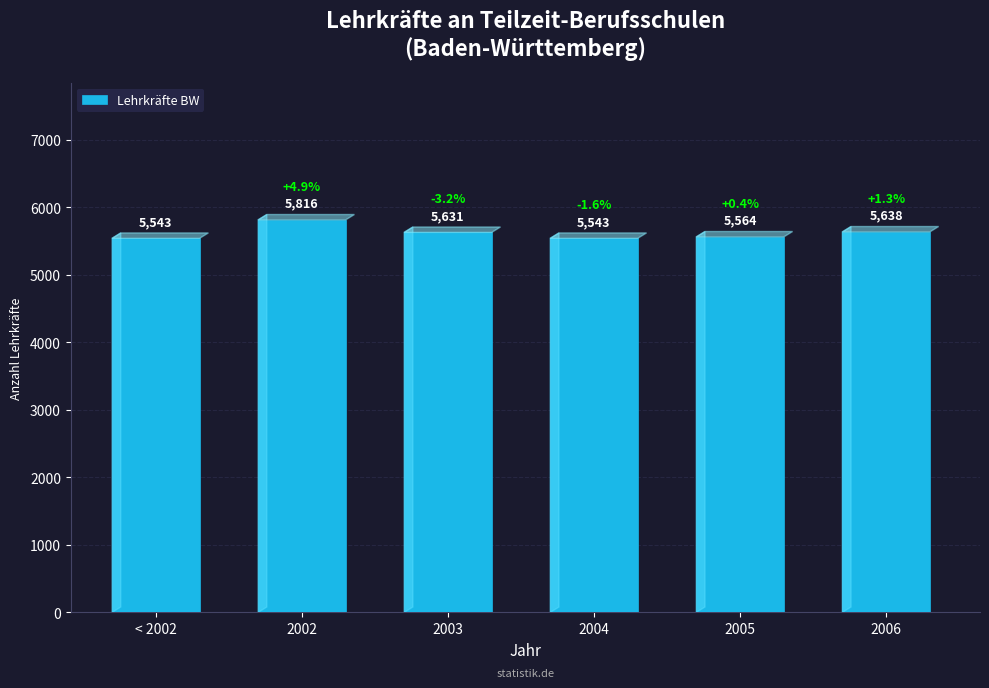

What is the sum of the values at < 2002 and 2004?

11086